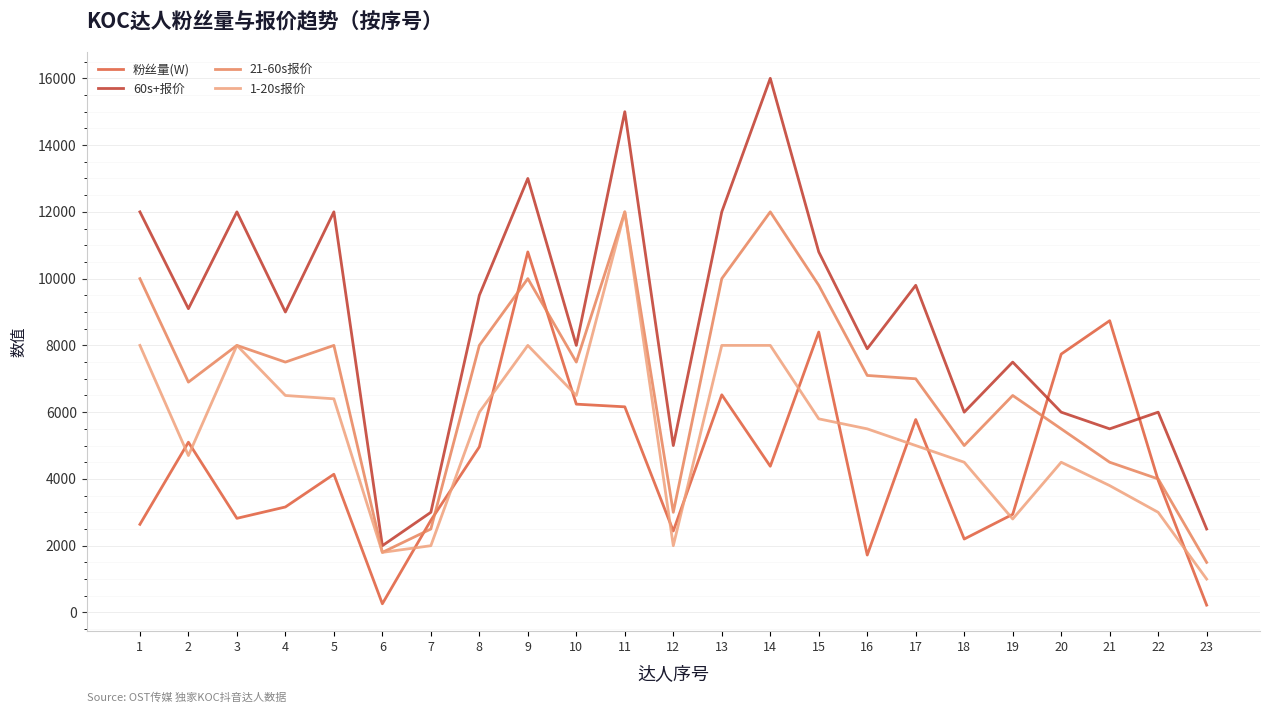

What is the spread (max minus min) of values at 3?

9180.0